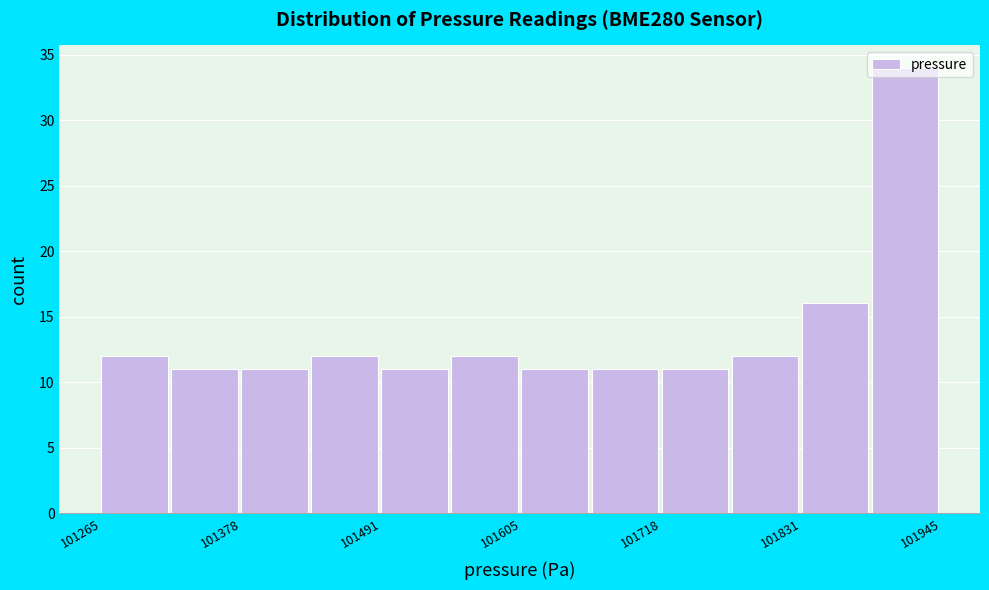

Read against the x-axis, roughly where is the centre of the tallest bar?

101920